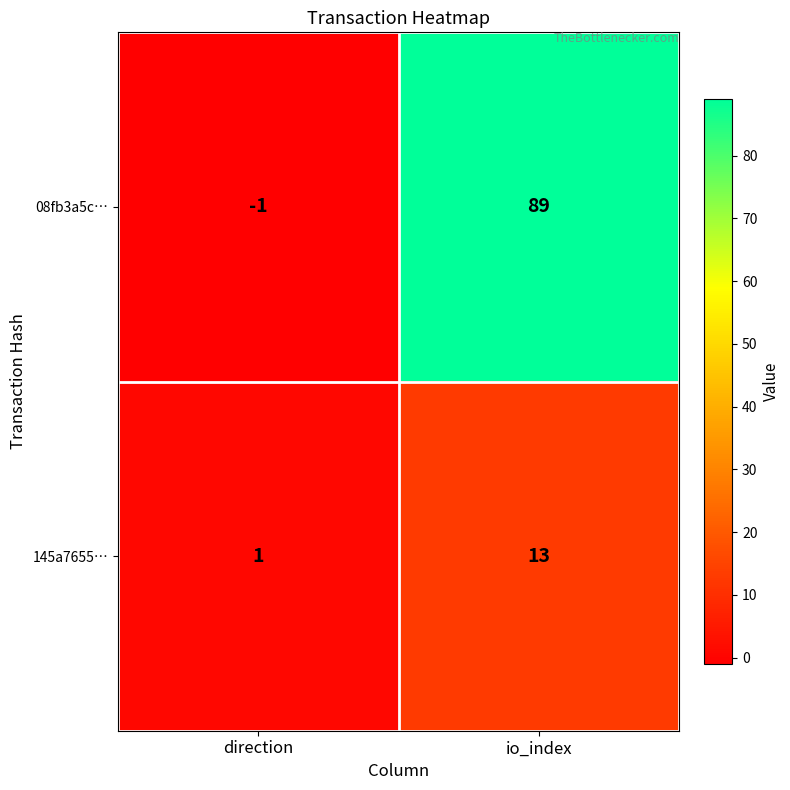

At direction, list the series in order from smallest to largest.

08fb3a5c…, 145a7655…